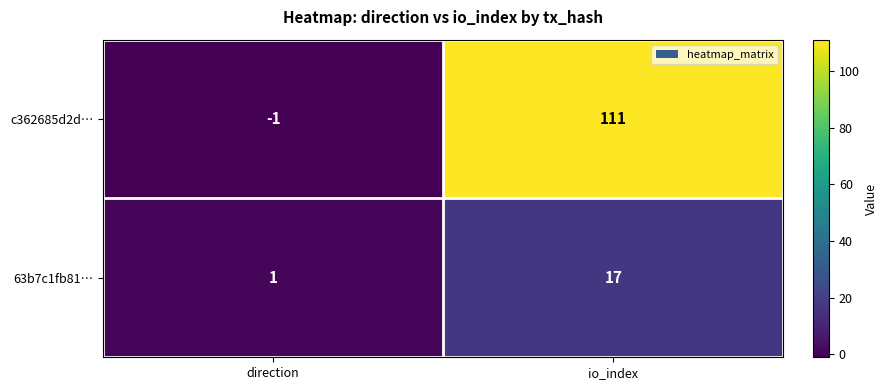

What is the sum of all c362685d2d… values?

110